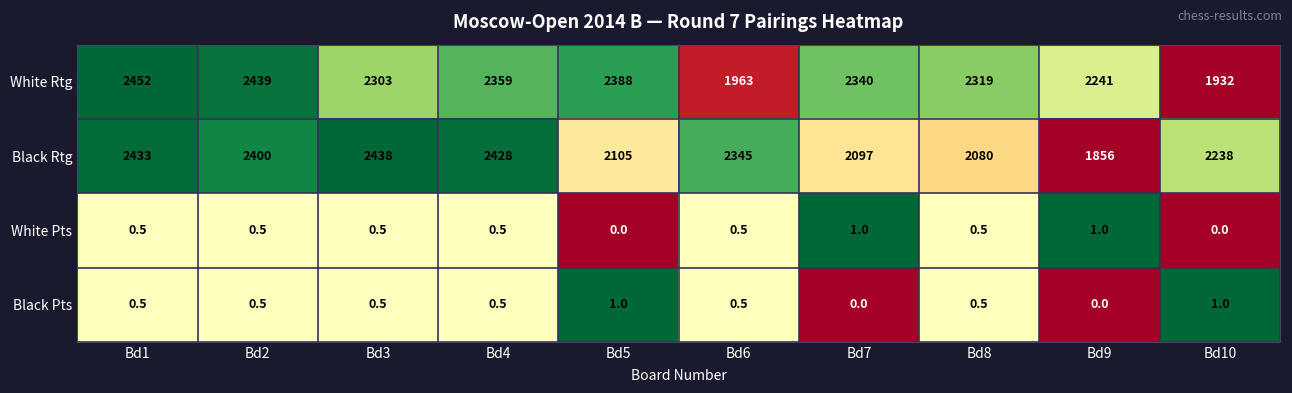

Rank the series at Bd7 from highest to lowest value.

White Rtg, Black Rtg, White Pts, Black Pts